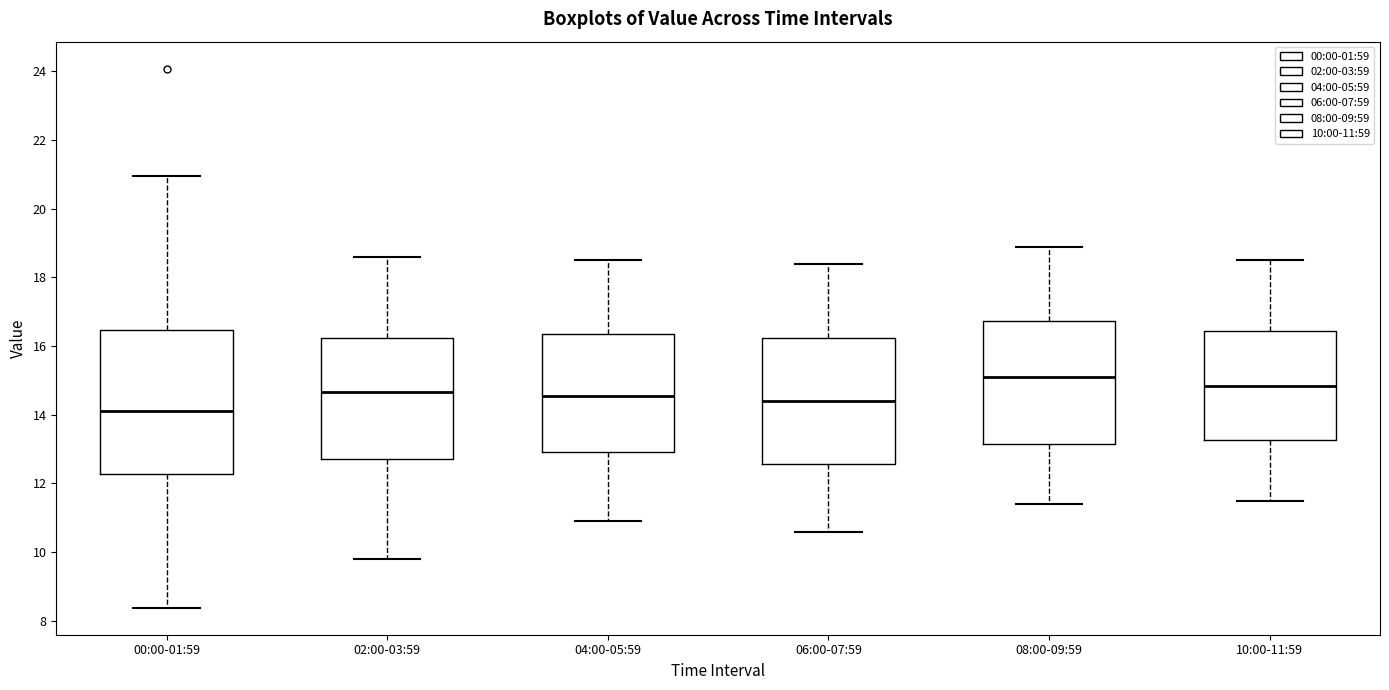

Reading left to right, transcribe this box plot: for each box, give where its median line is, the range the box spans, and where its two whiskers end, as read against the y-axis. The values are not printed on the chart, so give them approximately, as read against the axis.

00:00-01:59: median 14.2, box 12.2 to 16.4, whiskers 8.4 to 21.0
02:00-03:59: median 14.6, box 12.8 to 16.2, whiskers 9.8 to 18.6
04:00-05:59: median 14.6, box 13.0 to 16.4, whiskers 11.0 to 18.6
06:00-07:59: median 14.4, box 12.6 to 16.2, whiskers 10.6 to 18.4
08:00-09:59: median 15.2, box 13.2 to 16.8, whiskers 11.4 to 19.0
10:00-11:59: median 14.8, box 13.2 to 16.4, whiskers 11.6 to 18.6